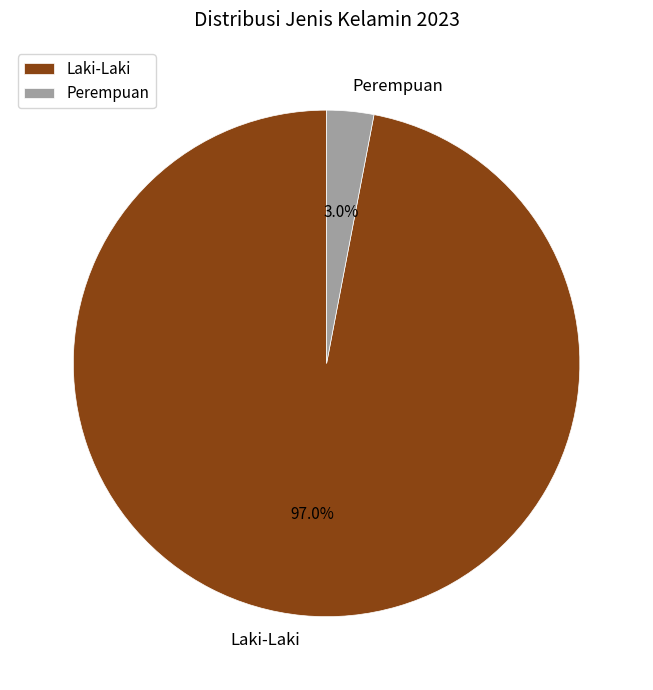

Rank the categories by value from lowest to highest.

Perempuan, Laki-Laki